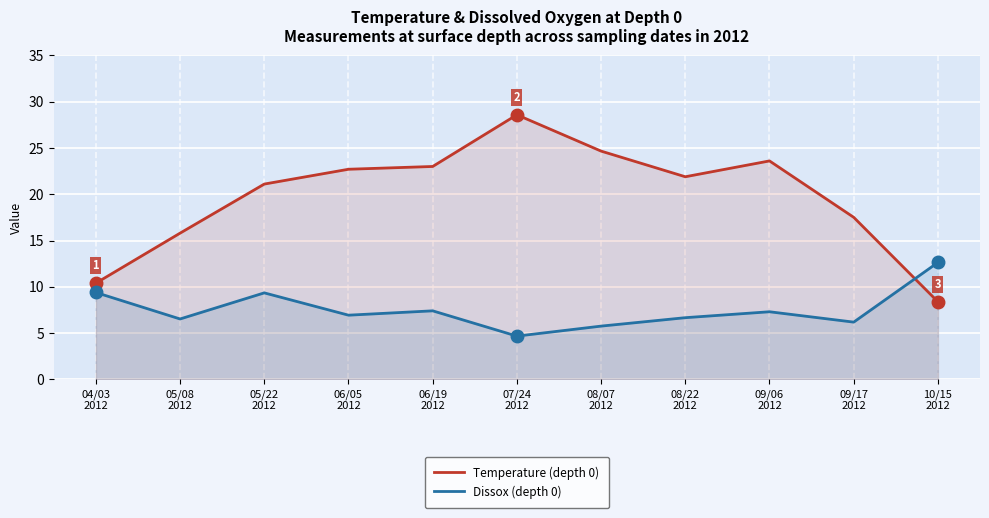

How many values in the Temperature (depth 0) series exceed 21?

7